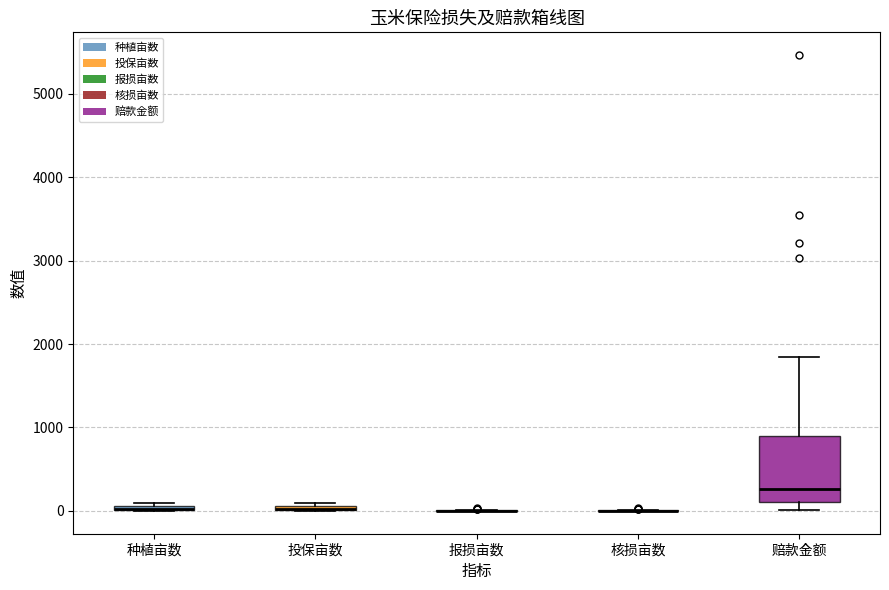

Where is the upper edge of the box for 种植亩数 on the y-axis? The values are not printed on the chart, so give them approximately, as read against the axis.

100